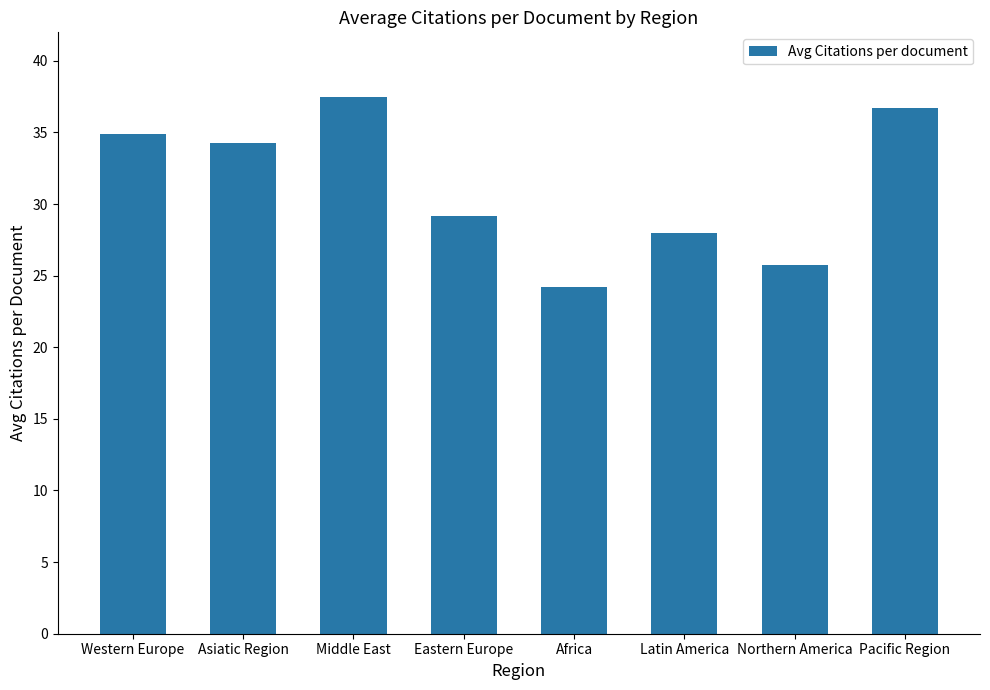

What is the smallest value displayed?

24.2